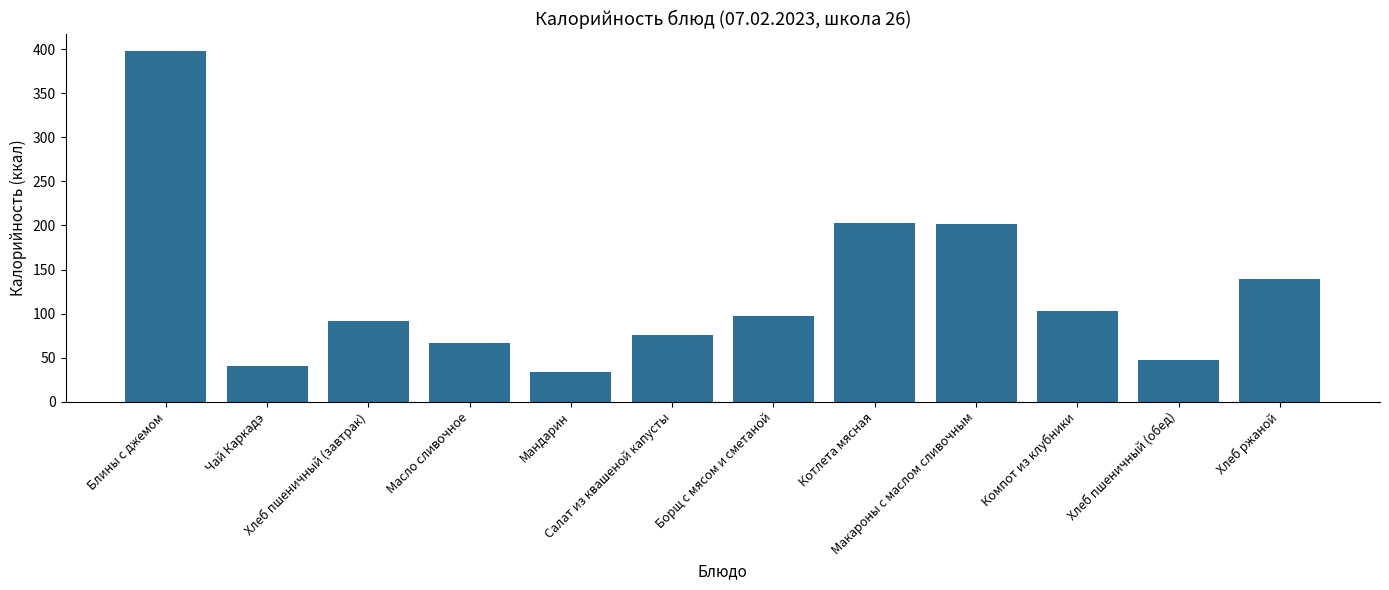

What is the change in value from Хлеб пшеничный (завтрак) to Масло сливочное?

-26